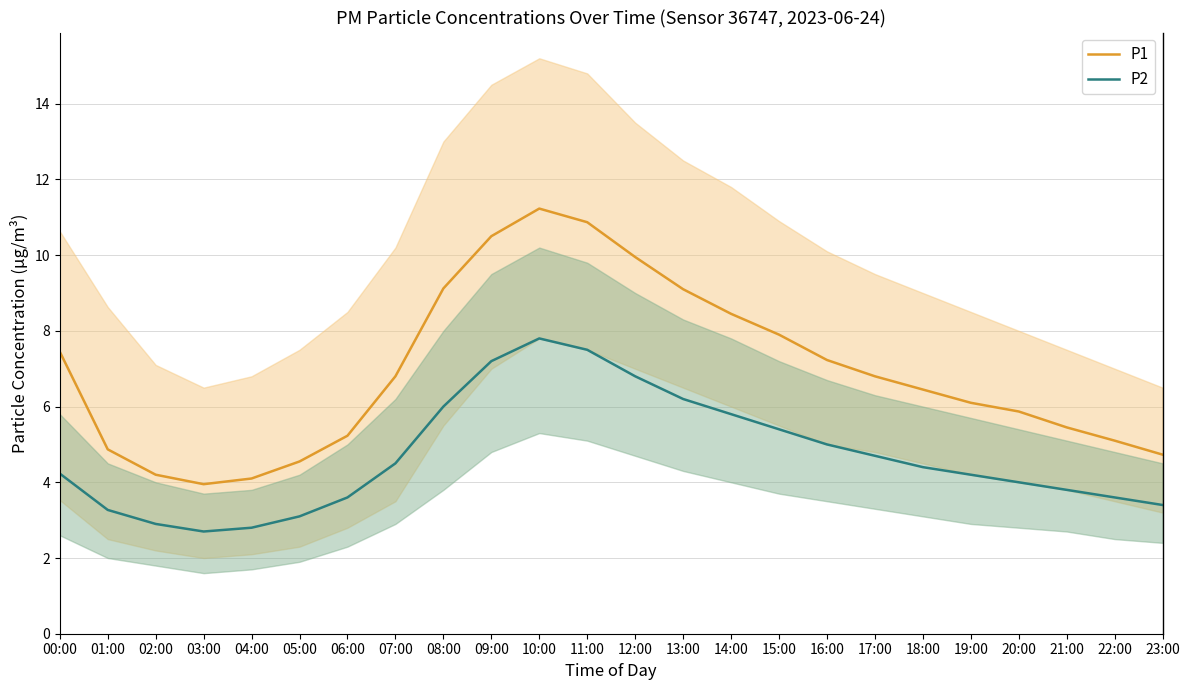

What are all the series names shown in the legend?

P1, P2